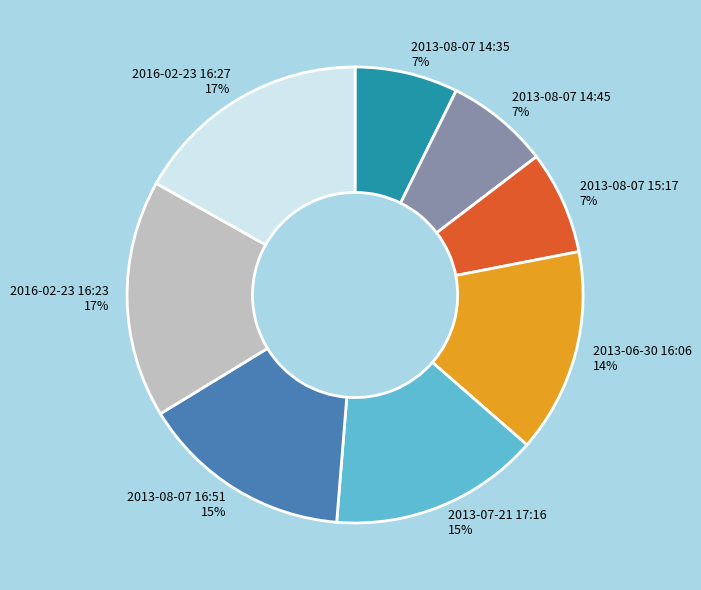

Count the number of slices in the pie.

8